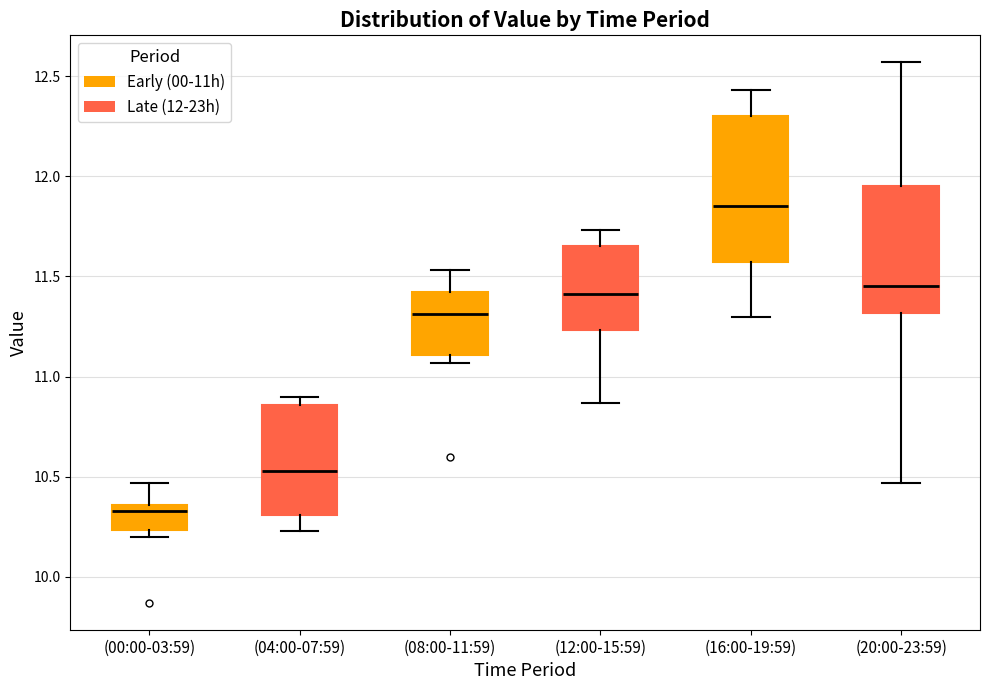

Where does the median line of the box for (08:00-11:59) sit on the y-axis? The values are not printed on the chart, so give them approximately, as read against the axis.

11.30